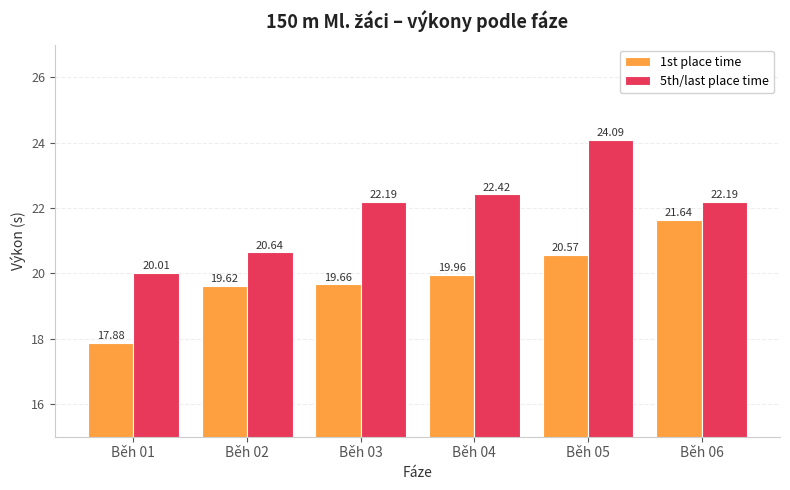

What is the sum of the 5th/last place time values at Běh 03 and Běh 04?

44.6